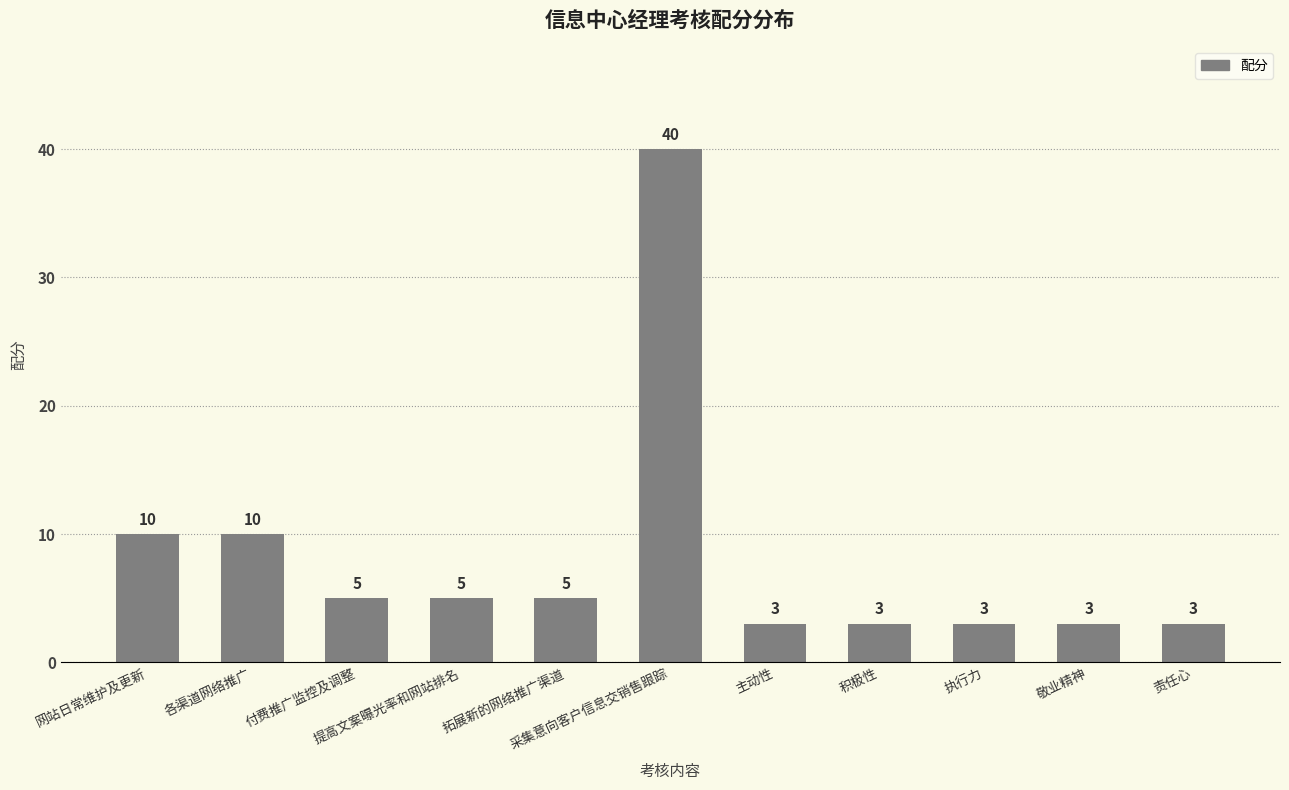

Reading right to left, list all the values displayed in this chart.

责任心=3	敬业精神=3	执行力=3	积极性=3	主动性=3	采集意向客户信息交销售跟踪=40	拓展新的网络推广渠道=5	提高文案曝光率和网站排名=5	付费推广监控及调整=5	各渠道网络推广=10	网站日常维护及更新=10